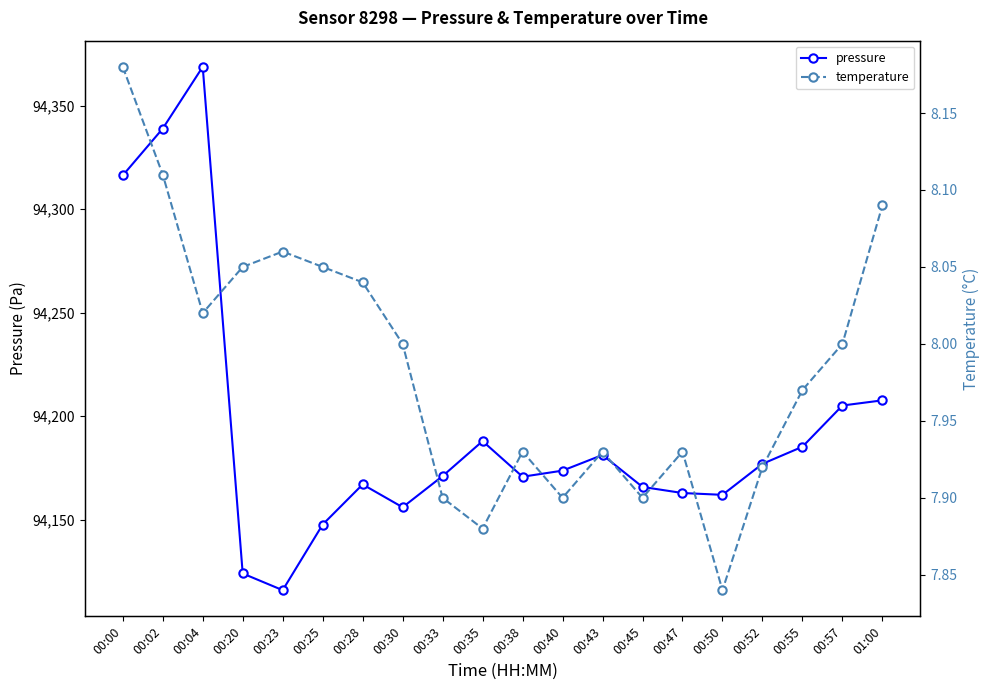

Does the chart display data point markers on the line(s)?

Yes